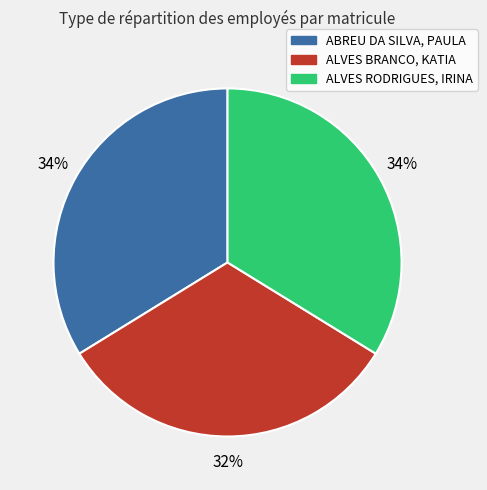

To the nearest percent, what percentage of the pie is ALVES BRANCO, KATIA?

32%